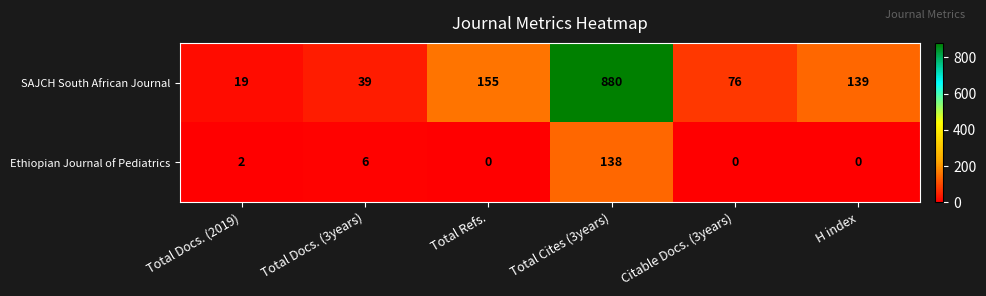

At which label does Ethiopian Journal of Pediatrics reach its peak?

Total Cites (3years)